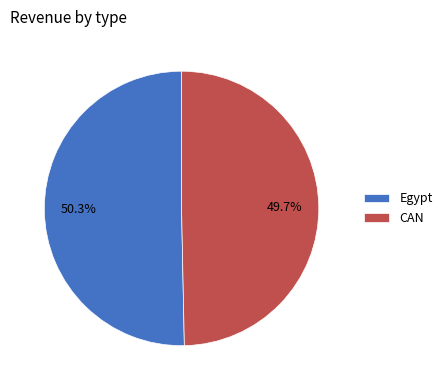

To the nearest percent, what percentage of the pie is Egypt?

50%